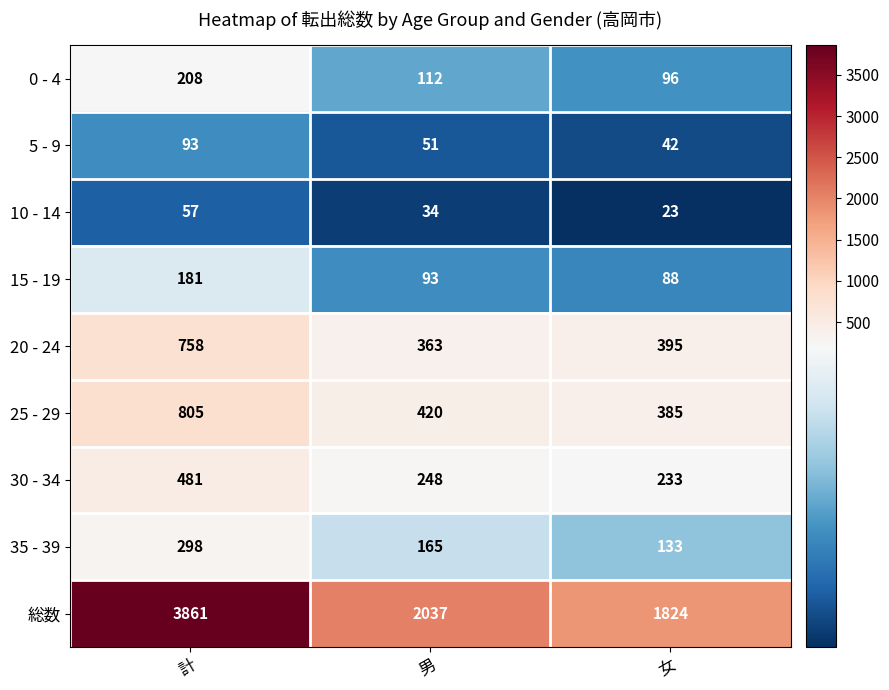

Where is 10 - 14 nearest to the value 40?

男